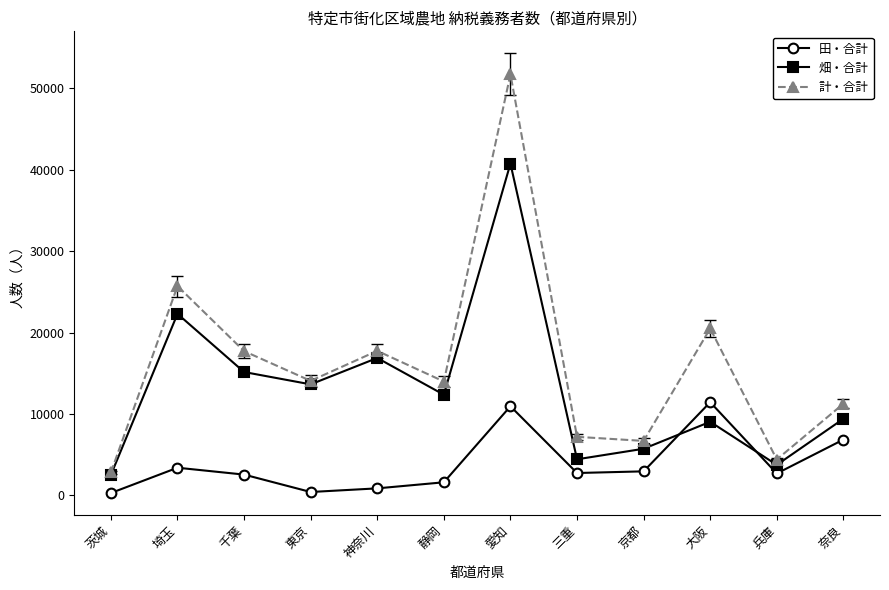

What is the sum of the 畑・合計 values at 大阪 and 三重?

13489